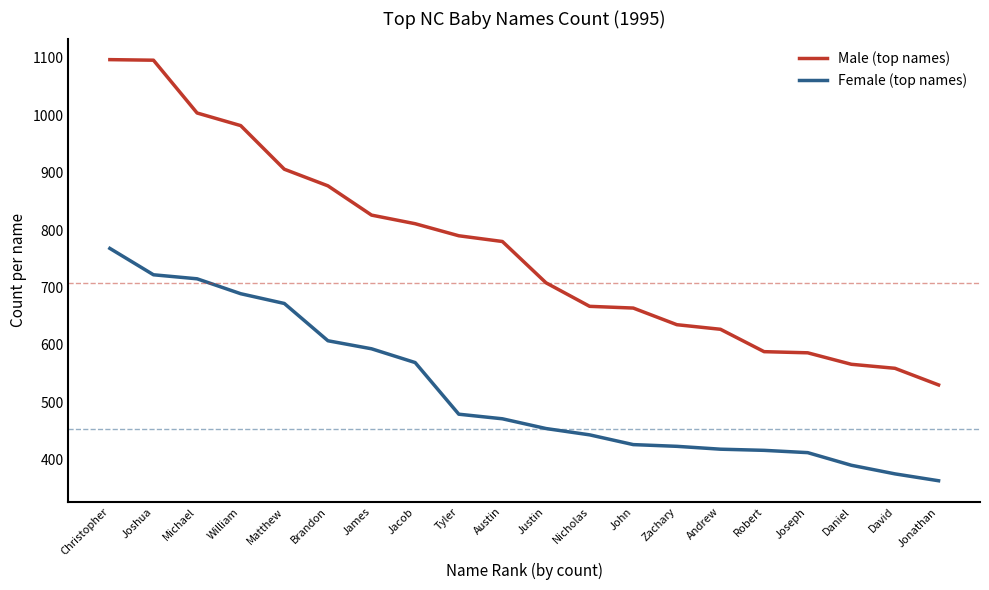

At which label does Female (top names) first exceed 471?

Christopher